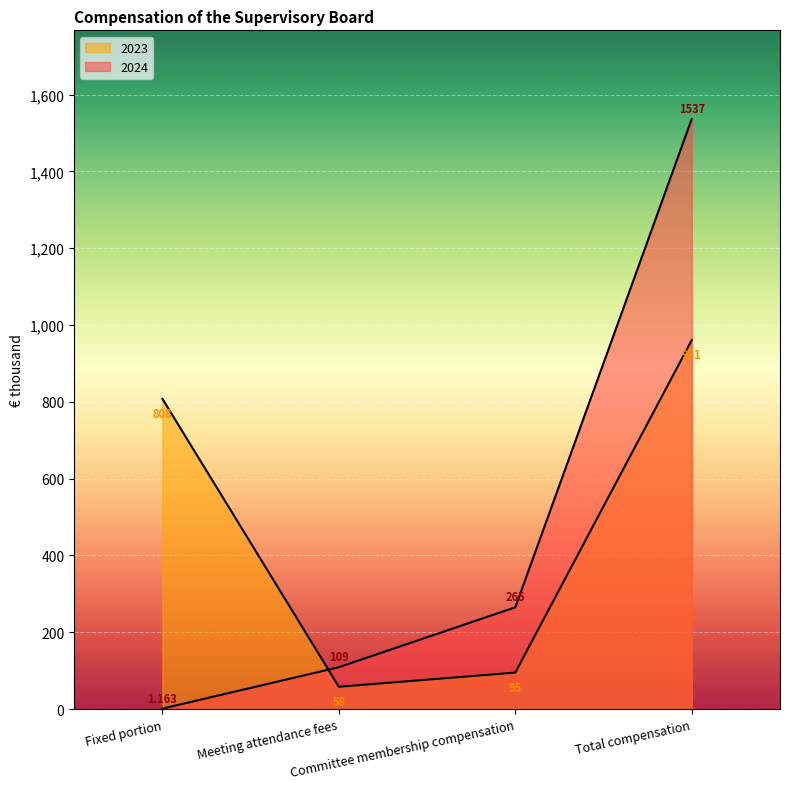

What is the sum of all 2023 values?

1922.0